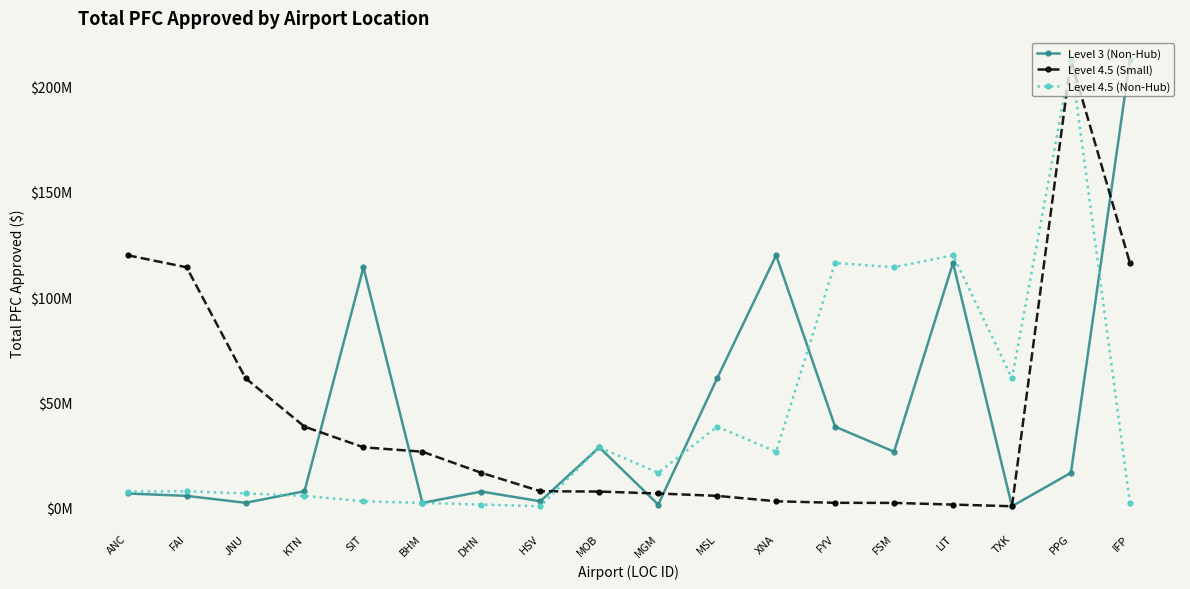

The value of Level 4.5 (Small) at BHM is 26504815. True or false?

True